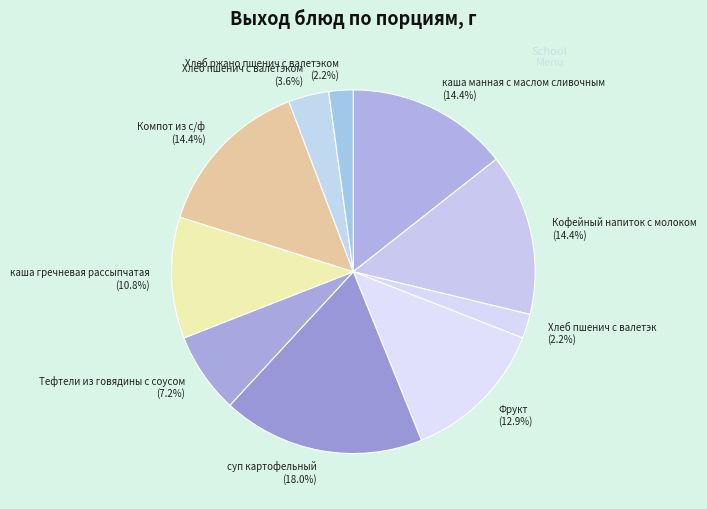

Is there a majority slice in this chart?

No